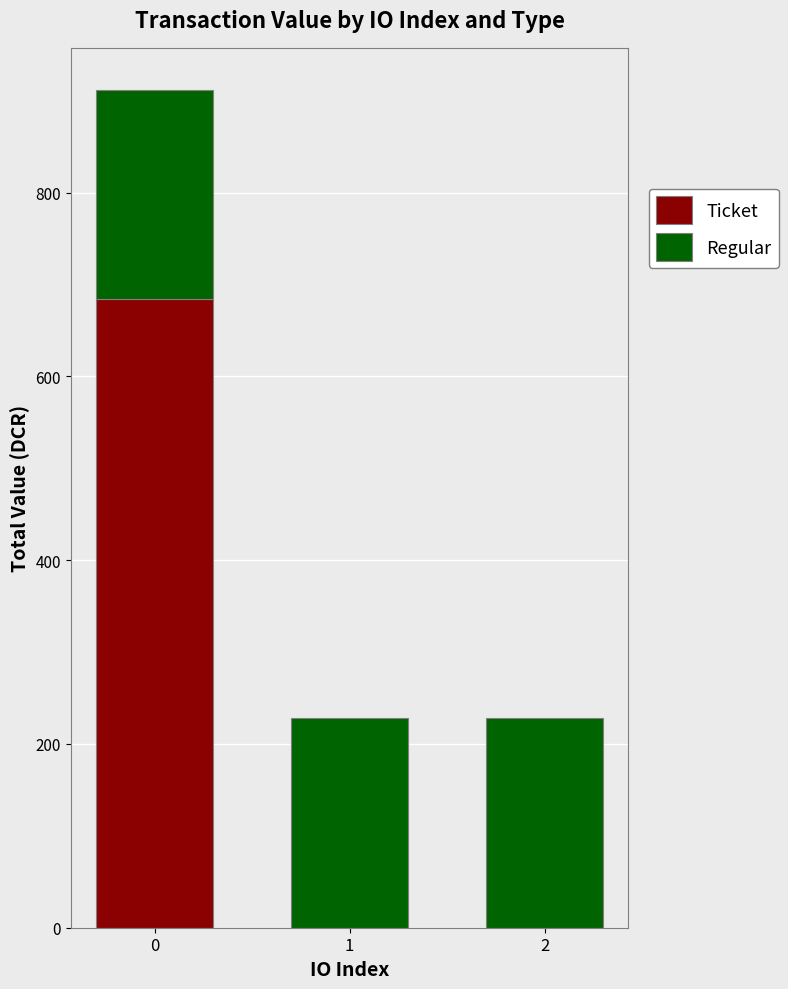

What is the total value across all series at 1?

228.0